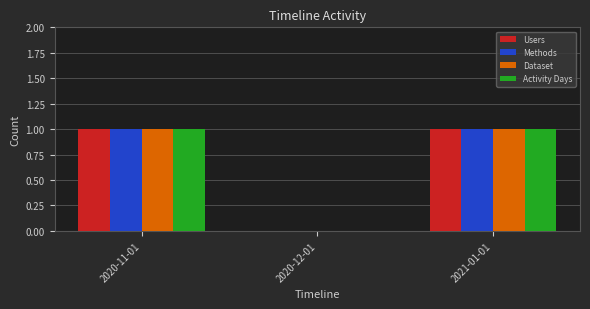

How many distinct data groups are displayed?

4